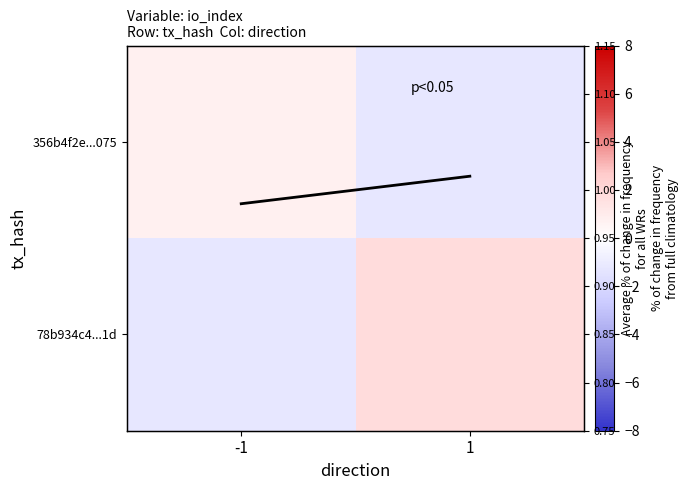

What is the difference between the highest and lowest values at -1?

2.2